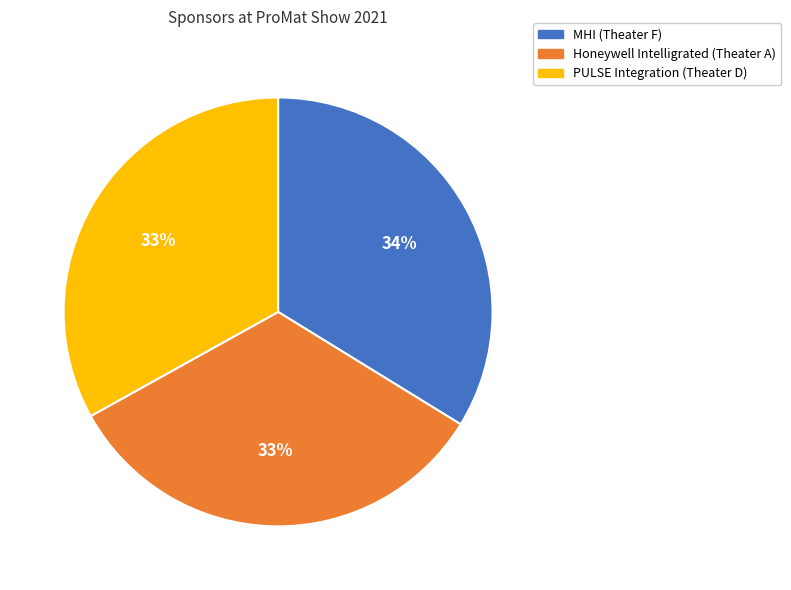

Count the number of slices in the pie.

3